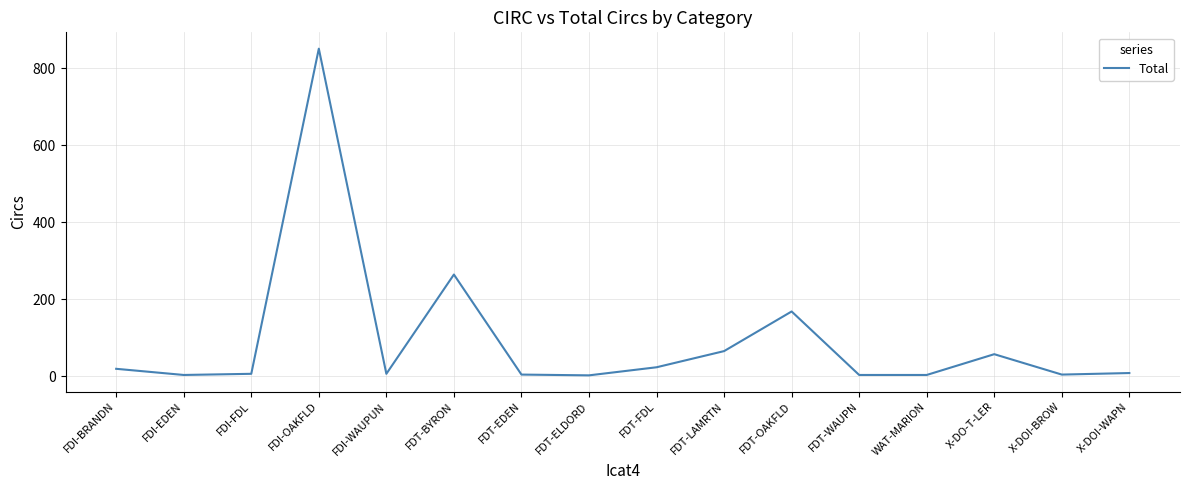

What is the maximum value shown in the chart?

851